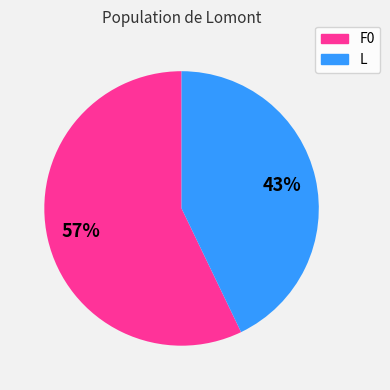

Approximately how many times larger is the value at F0 compared to L?

1.3